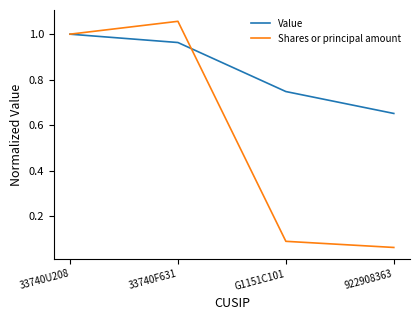

How many interior local peaks does the Shares or principal amount series have?

1